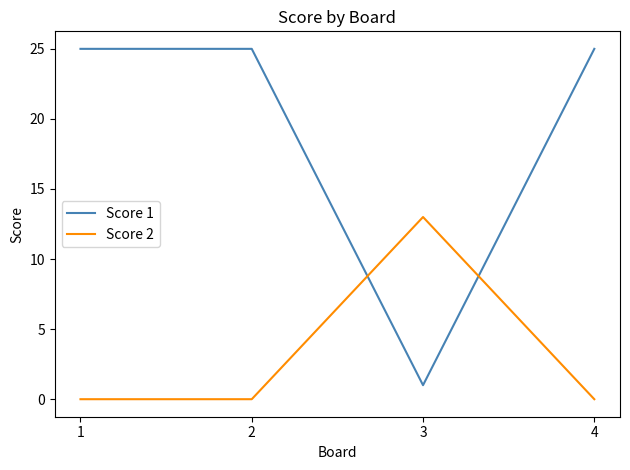

Read the Score 2 value at 3, to the nearest 5.

15